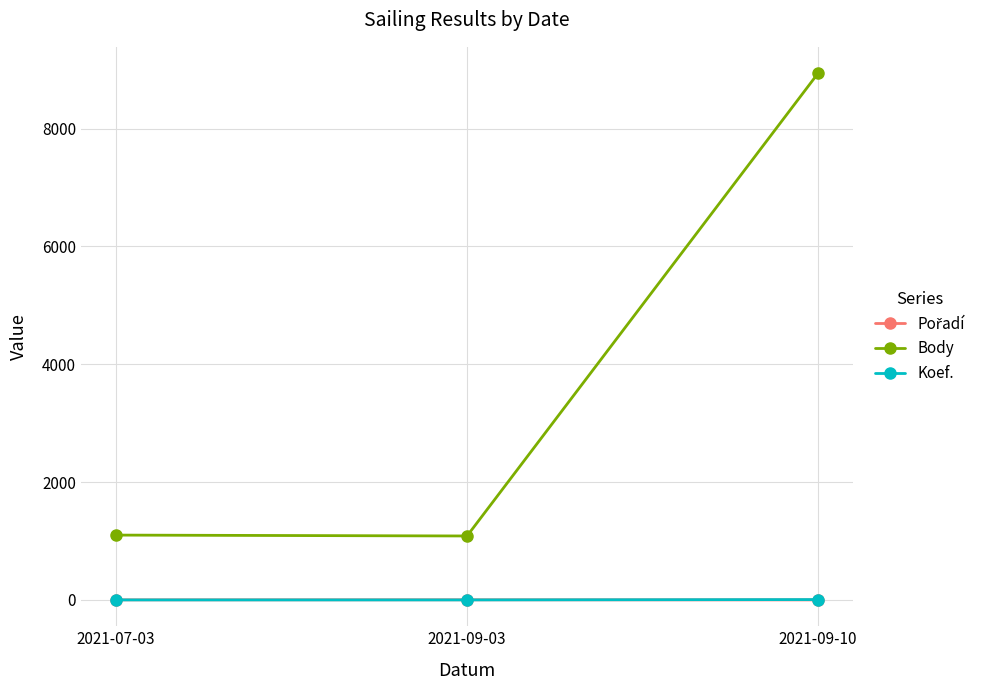

At which label is Body closest to 5013?

2021-07-03